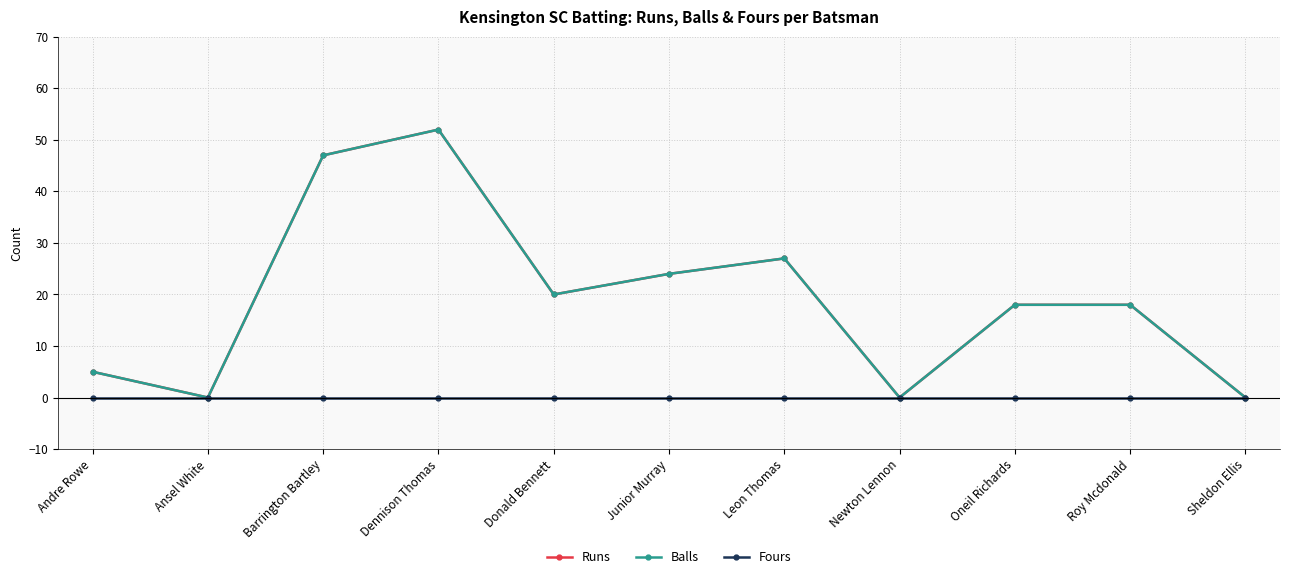

Which series has the largest range (max minus min)?

Runs